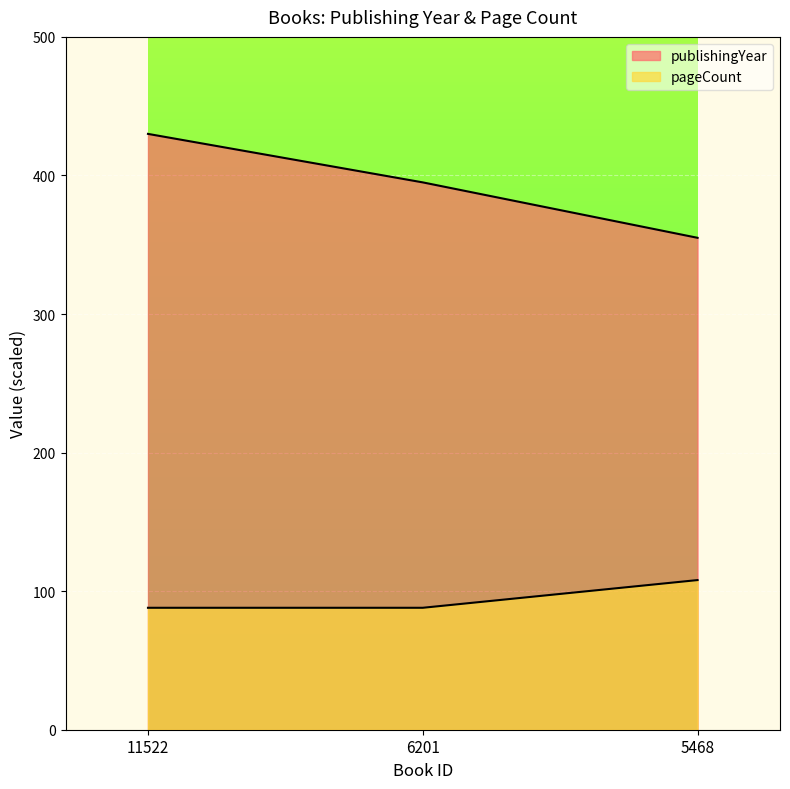

What is the value of the publishingYear point at the 3rd from the left?

355